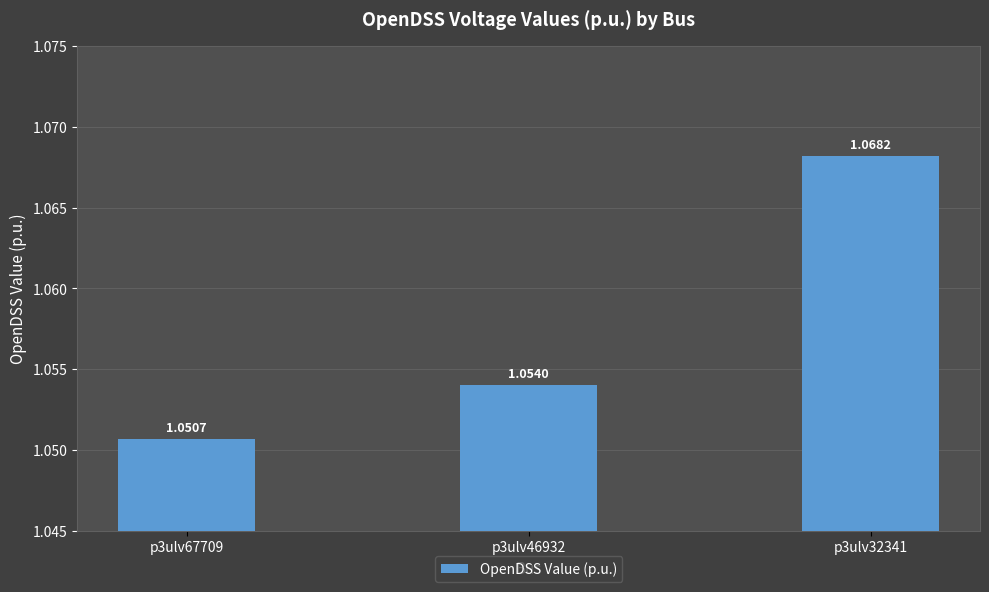

Are the bars grouped side by side (vs. stacked)?

No